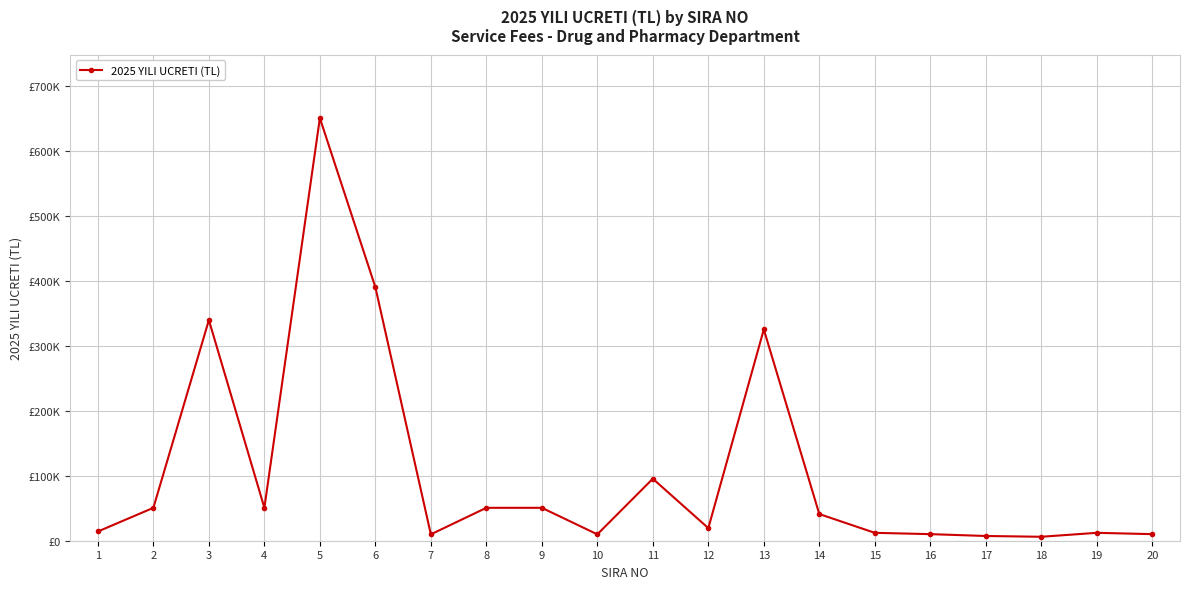

Rank the categories by value from lowest to highest.

18, 17, 7, 10, 16, 20, 15, 19, 1, 12, 14, 2, 4, 8, 9, 11, 13, 3, 6, 5